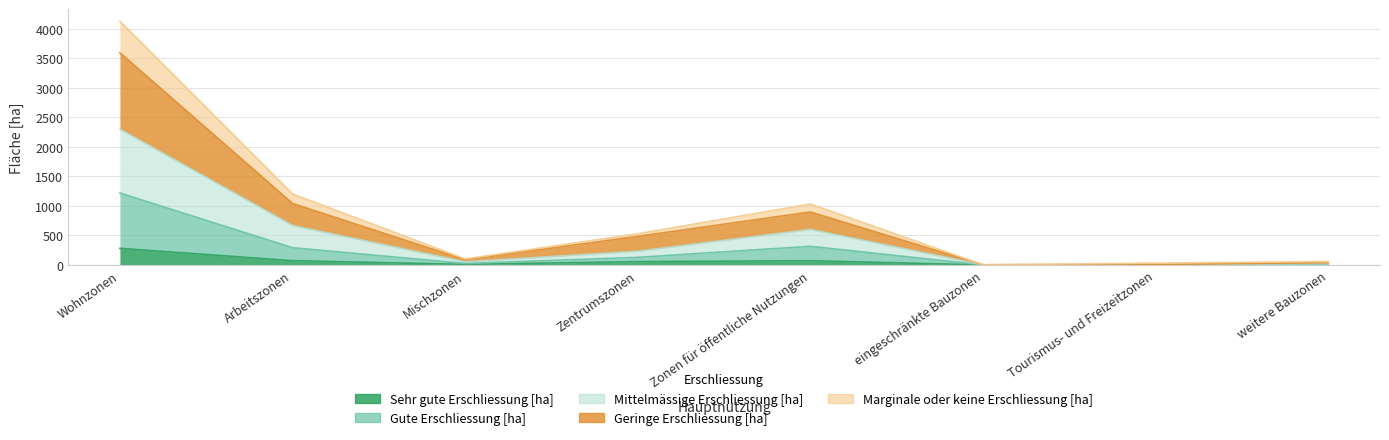

Where is the first local minimum for Gute Erschliessung [ha]?

Mischzonen